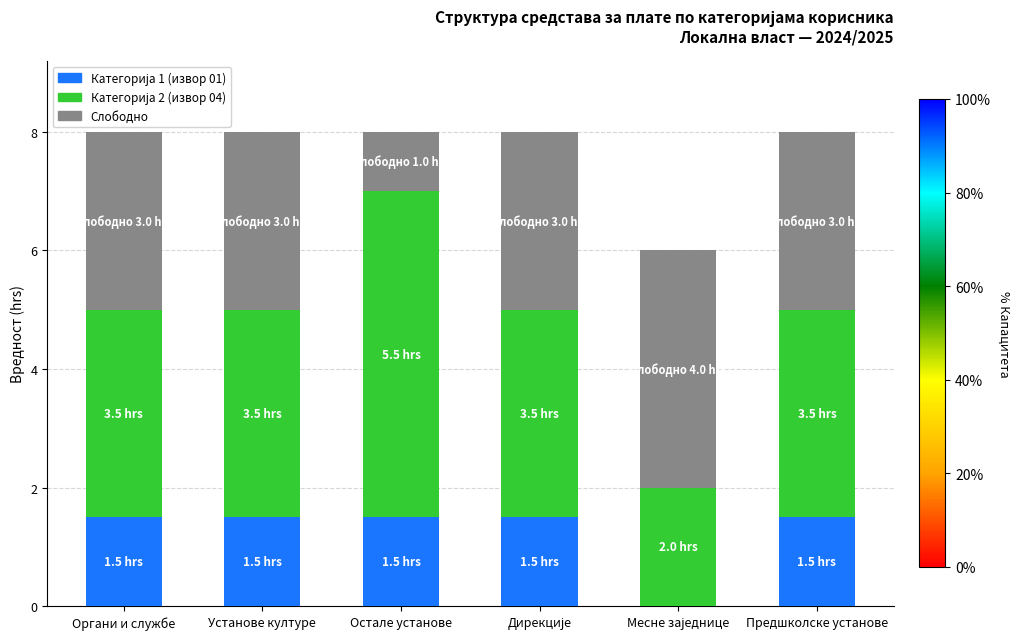

What is the total value across all series at Органи и службе?

8.0